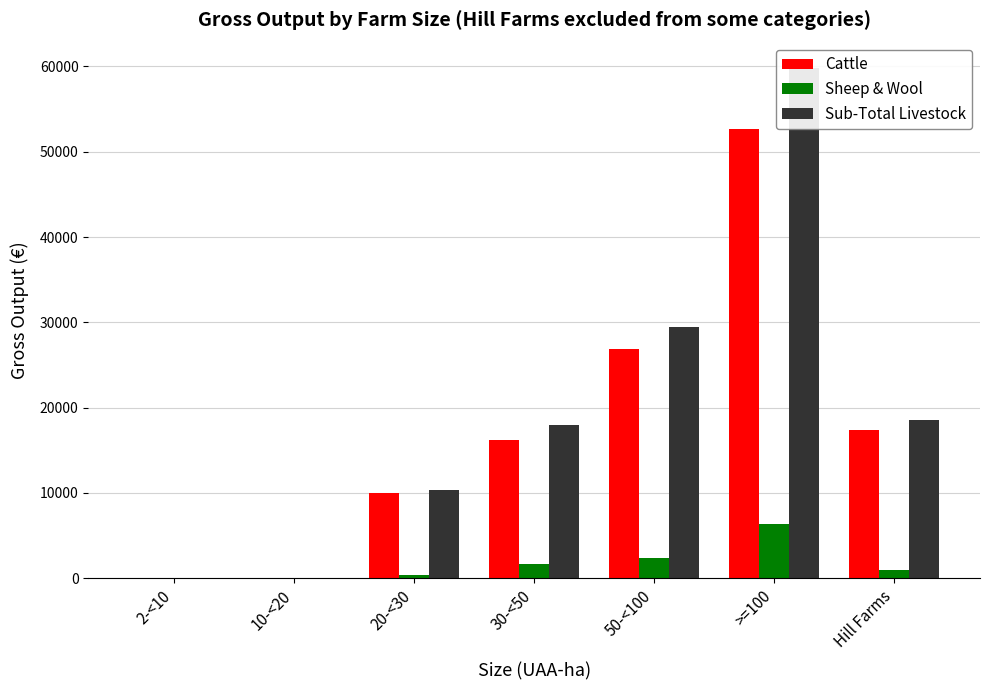

How many values in the Sub-Total Livestock series are below 17908?

3